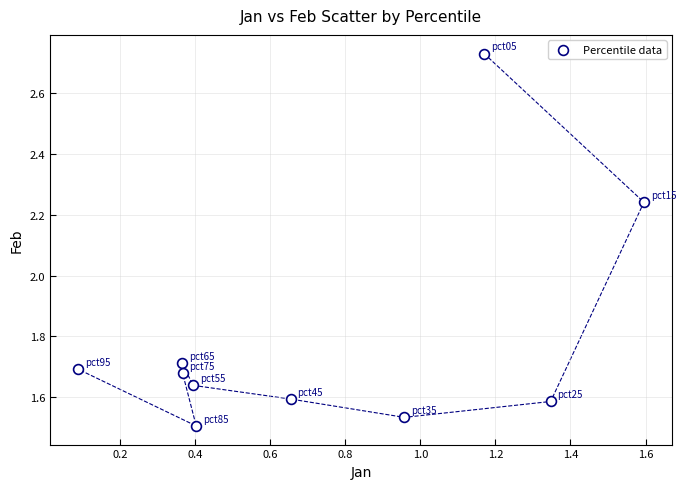

What is the average X value?

0.7